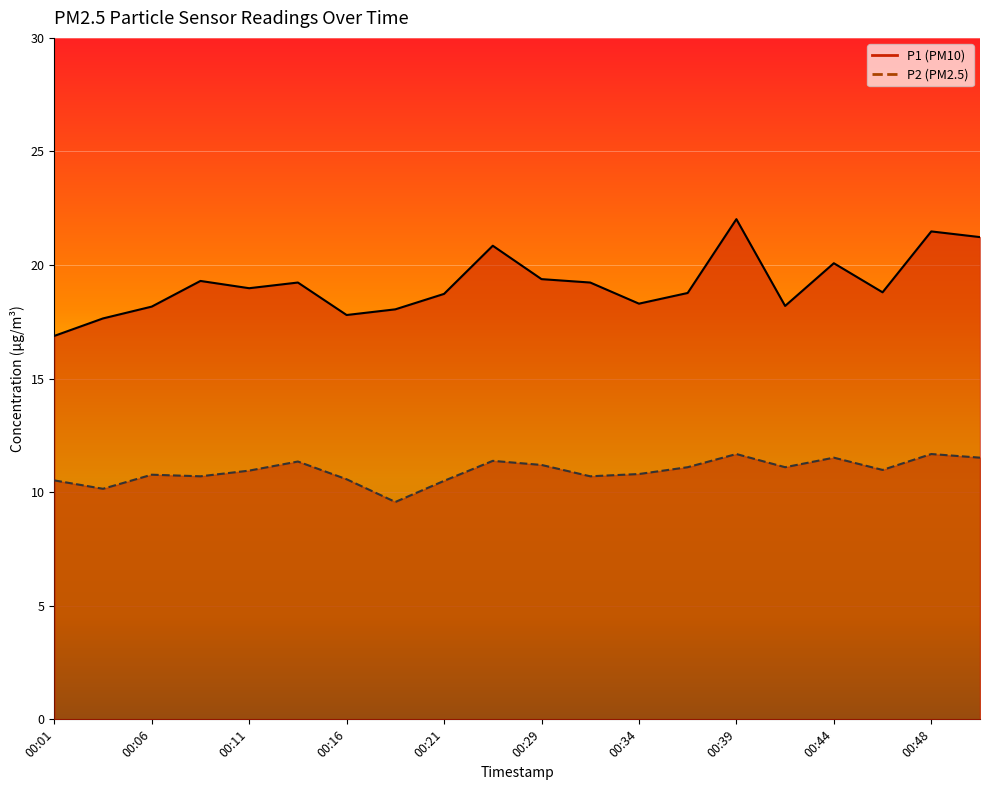

True or false: P2 and P1 intersect in this chart.

False